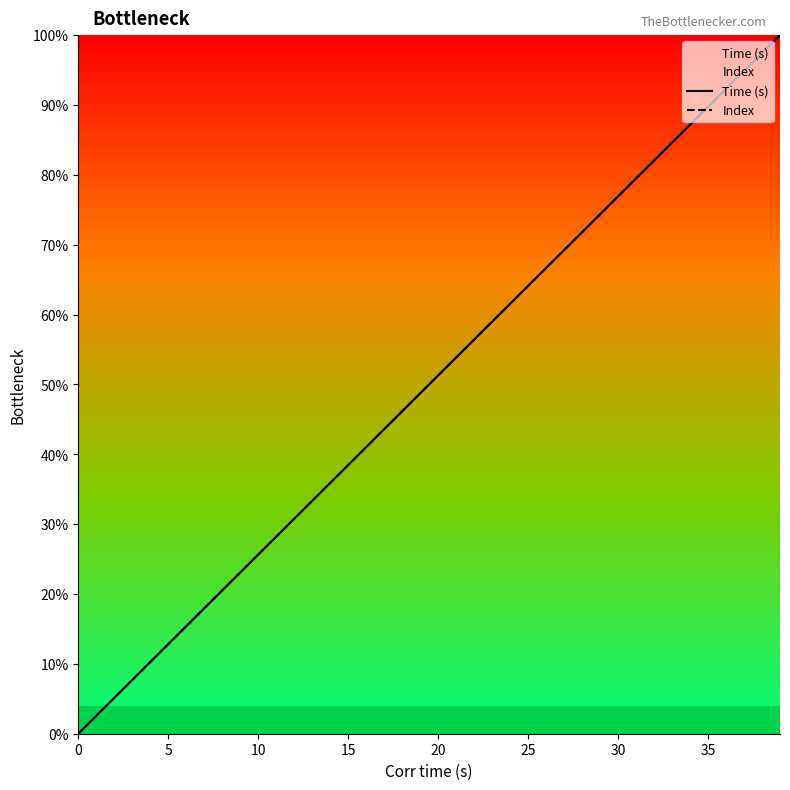

What is the difference between the Time (s) values at 36 and 28?

20.5